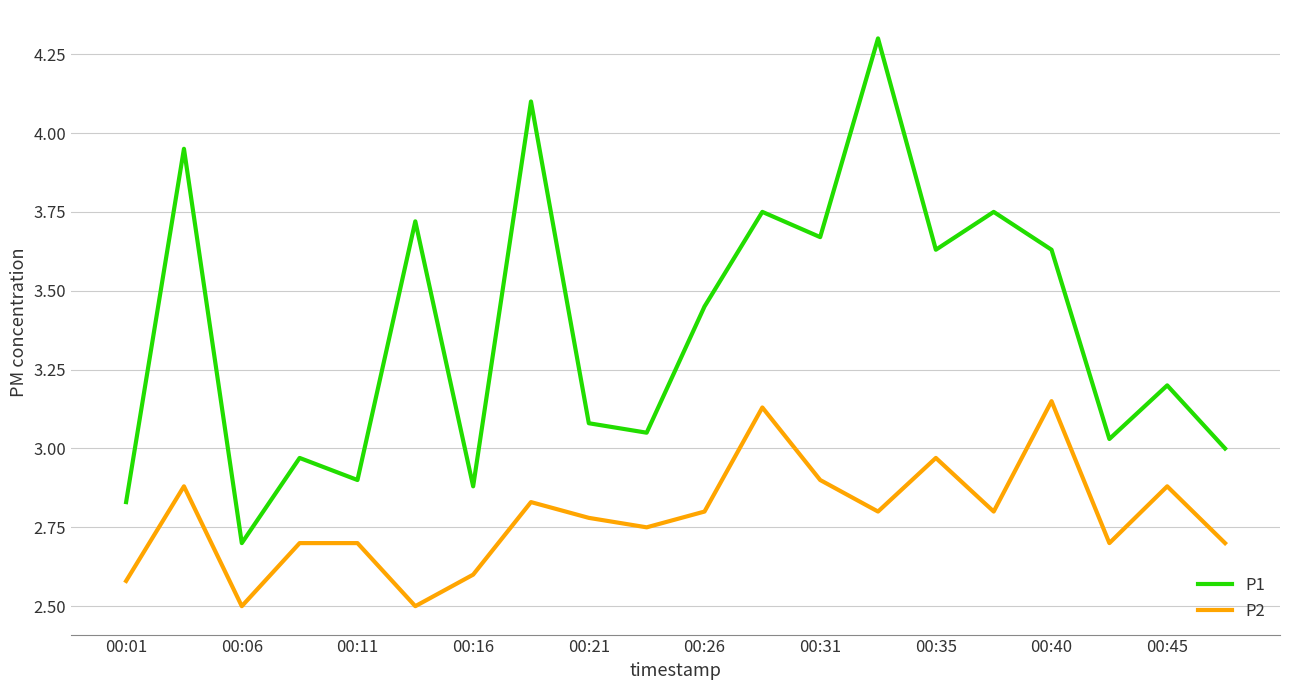

True or false: P1 and P2 cross at least once.

False